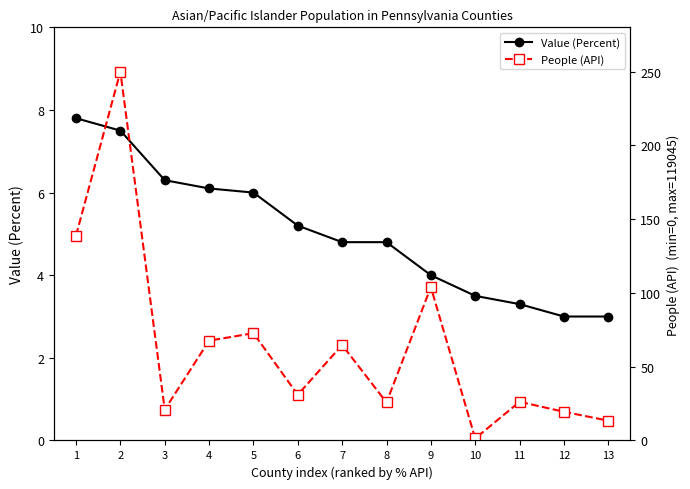

What is the difference between the People (API) values at 8 and 9?

78.2